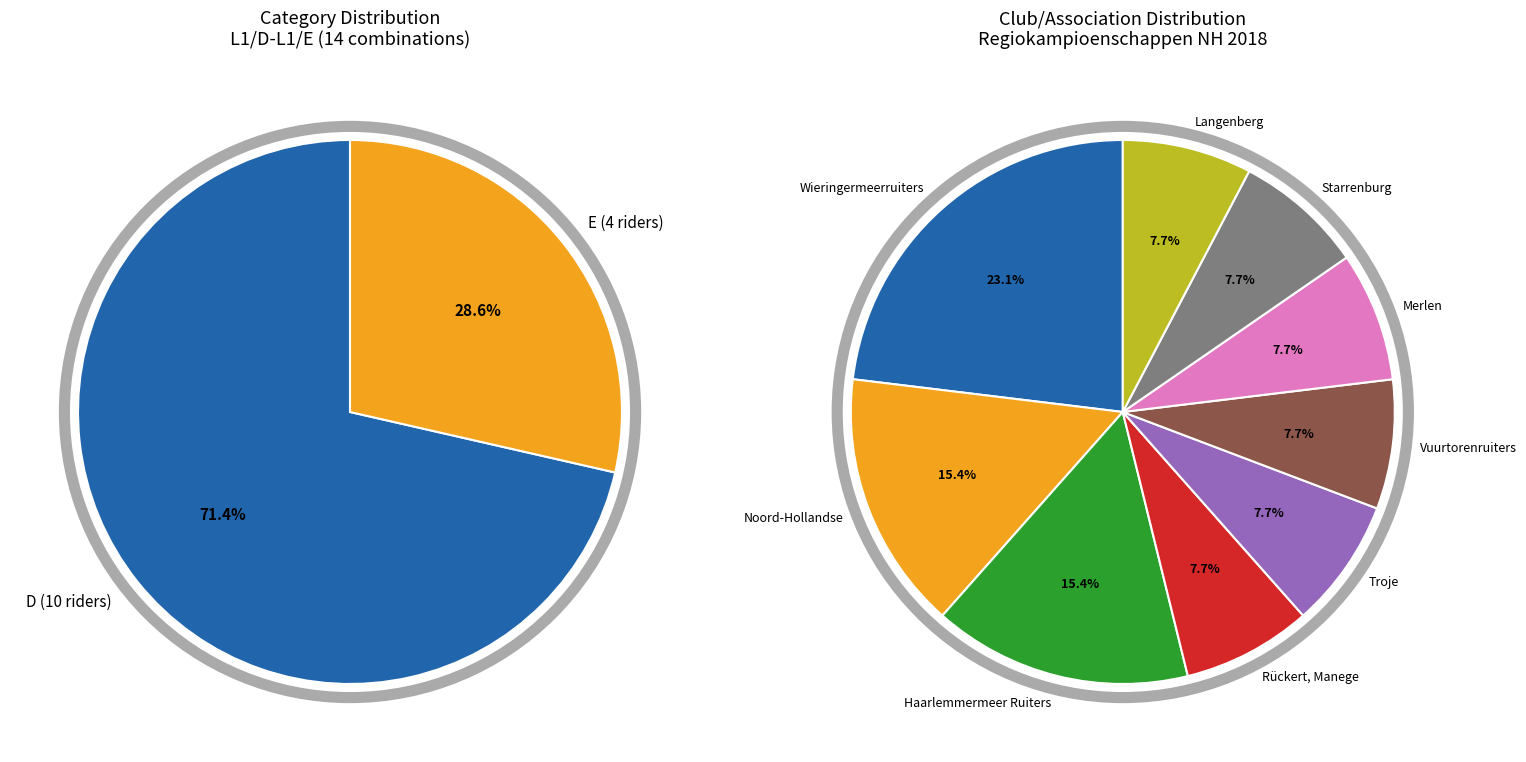

What is the largest slice in the pie chart?

D